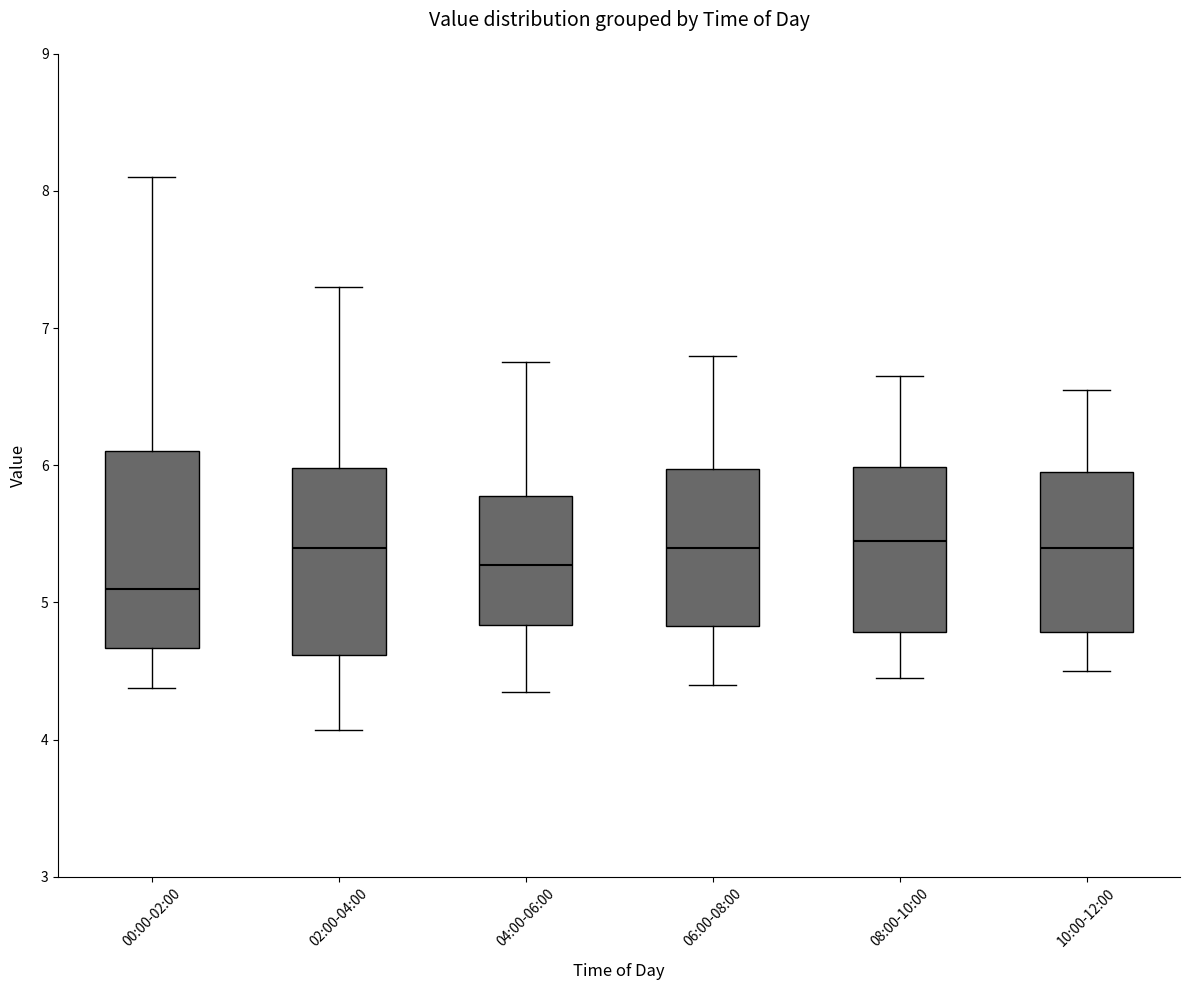

Where is the upper edge of the box for 02:00-04:00 on the y-axis? The values are not printed on the chart, so give them approximately, as read against the axis.

6.0